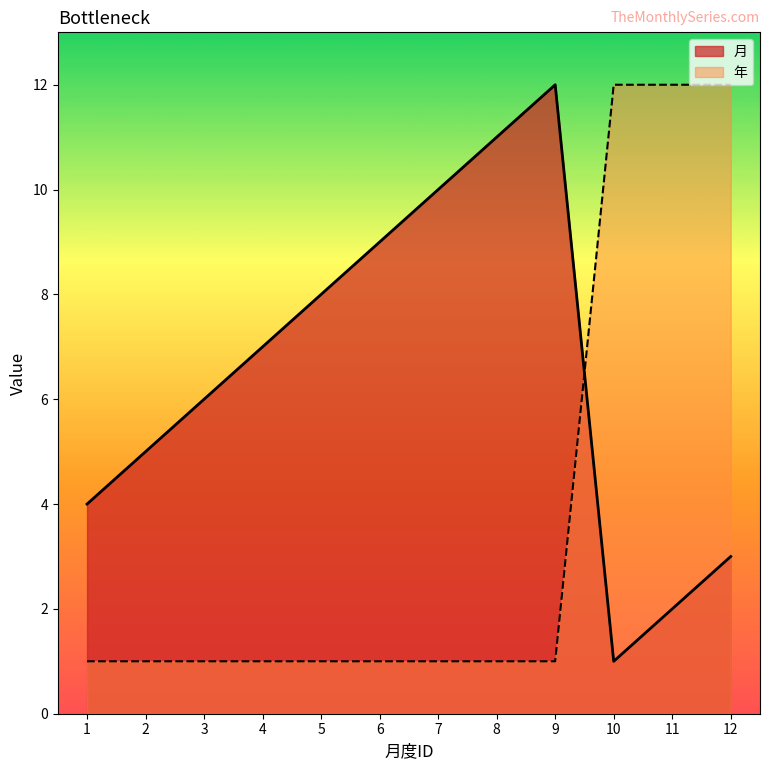

Which has a higher value, 11 or 5?

5